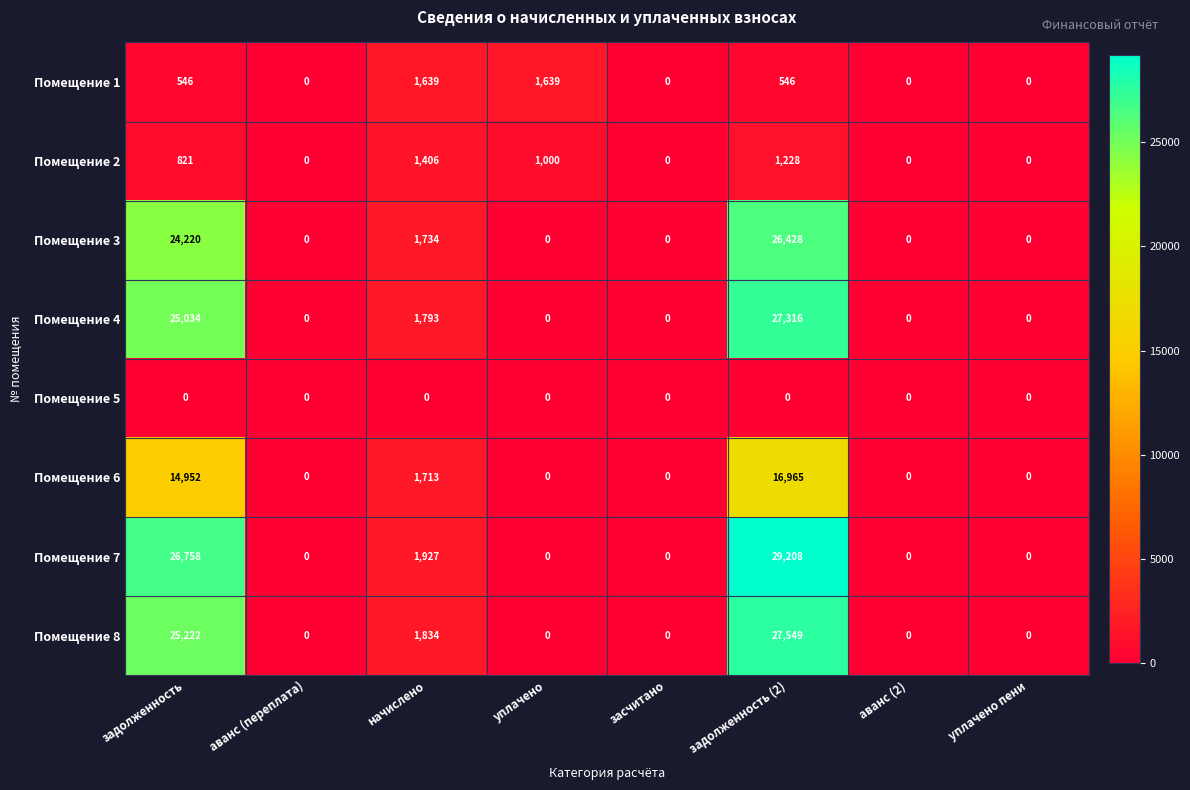

Which series has the largest total across all categories?

Помещение 7